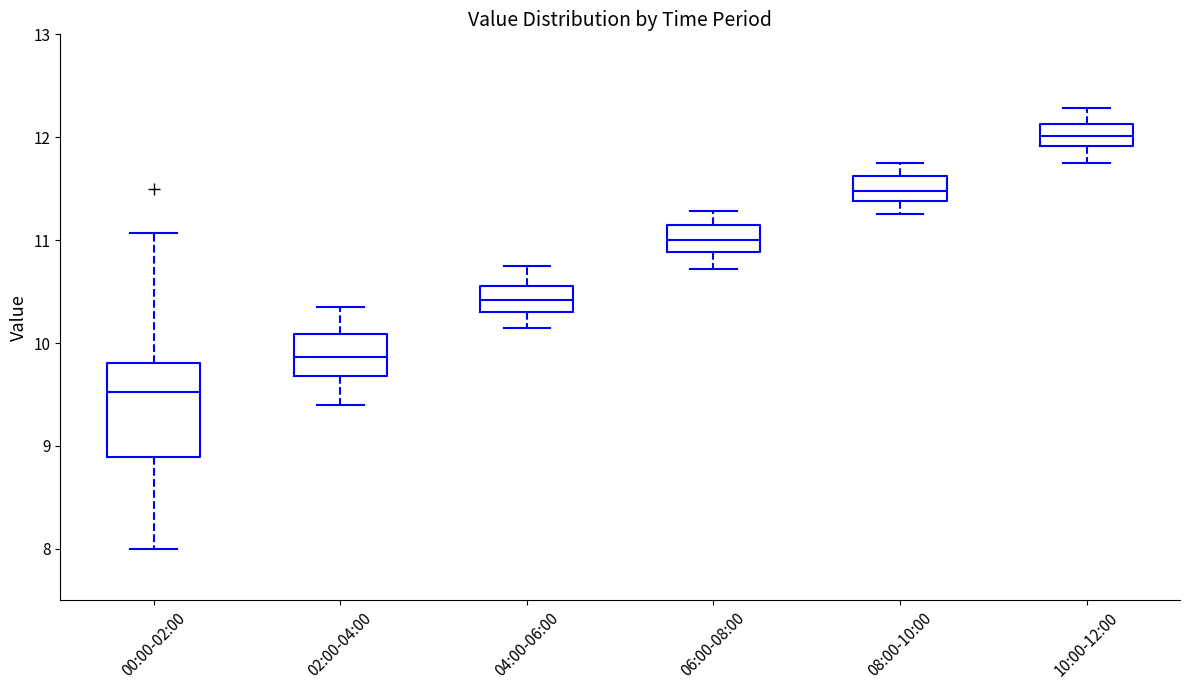

Which box is the tallest, from its lower edge to its upper edge?

00:00-02:00